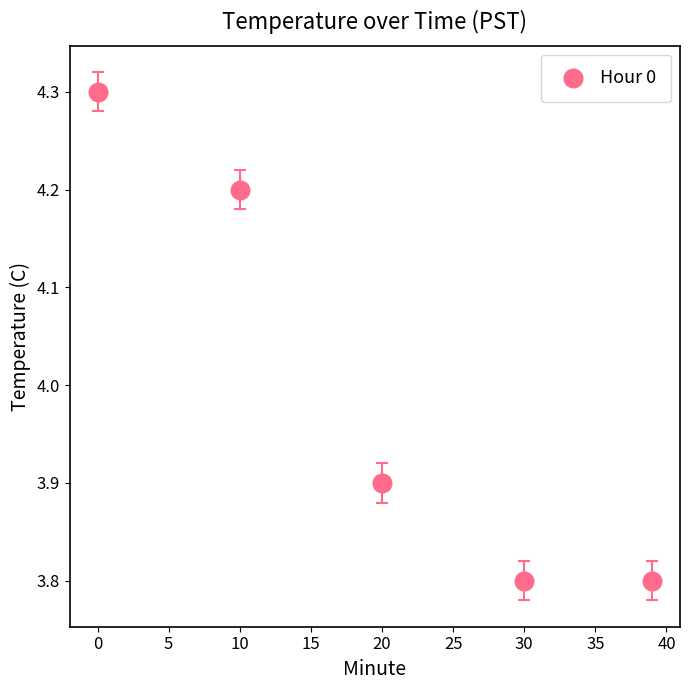

What is the range of Y values (max minus min)?

0.5